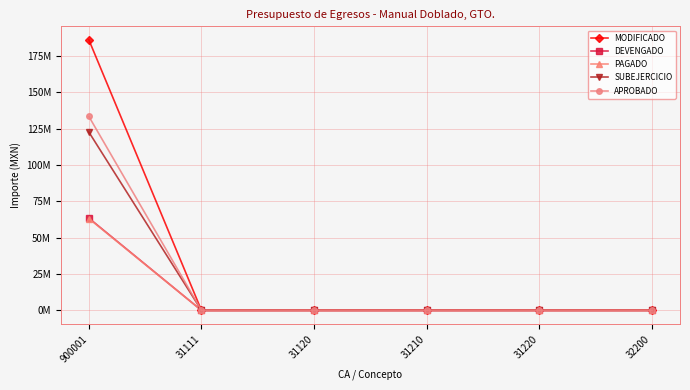

What is the difference between the maximum and second lowest values in the APROBADO series?

133371626.0